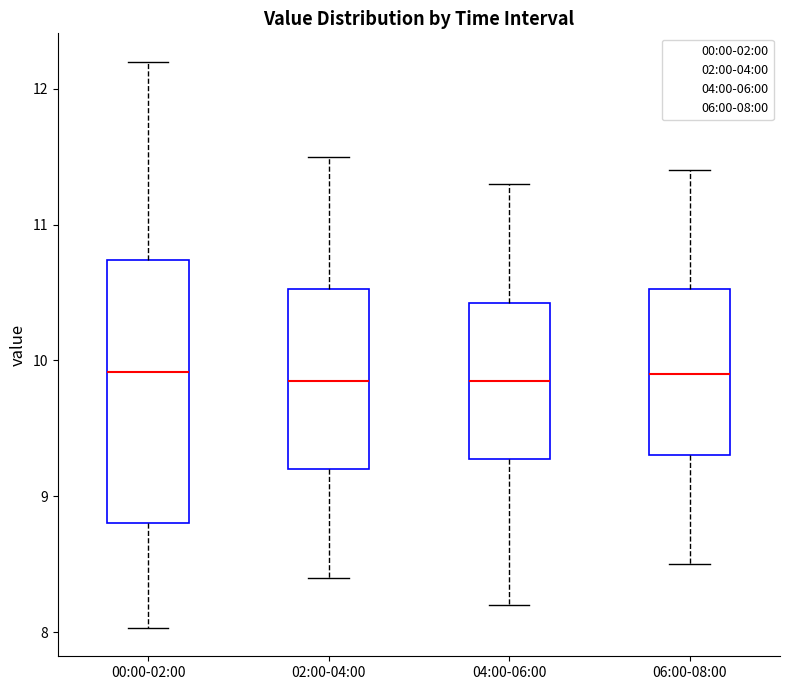

Which box is the tallest, from its lower edge to its upper edge?

00:00-02:00